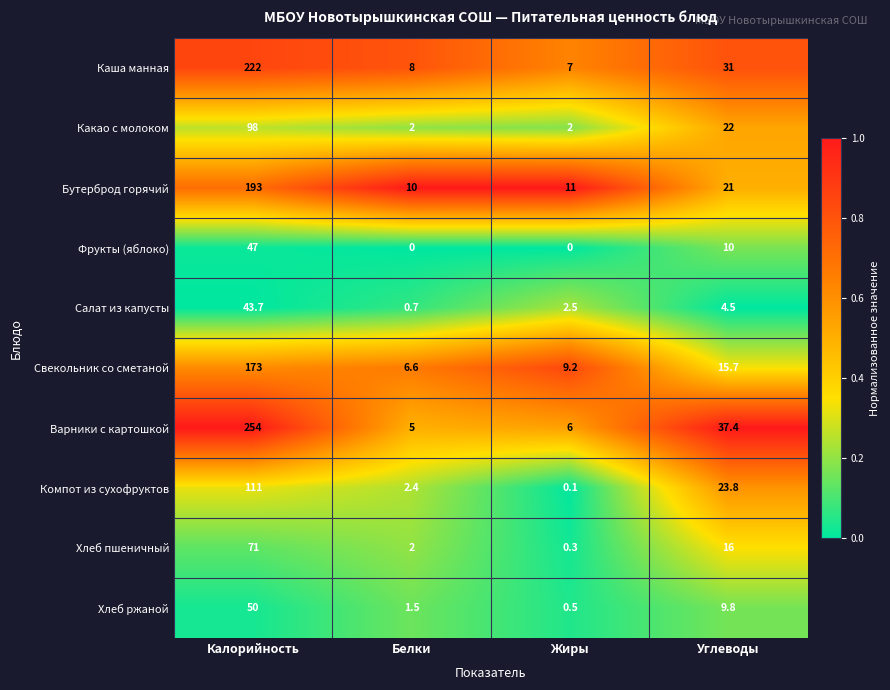

What is the sum of all Хлеб ржаной values?

61.8